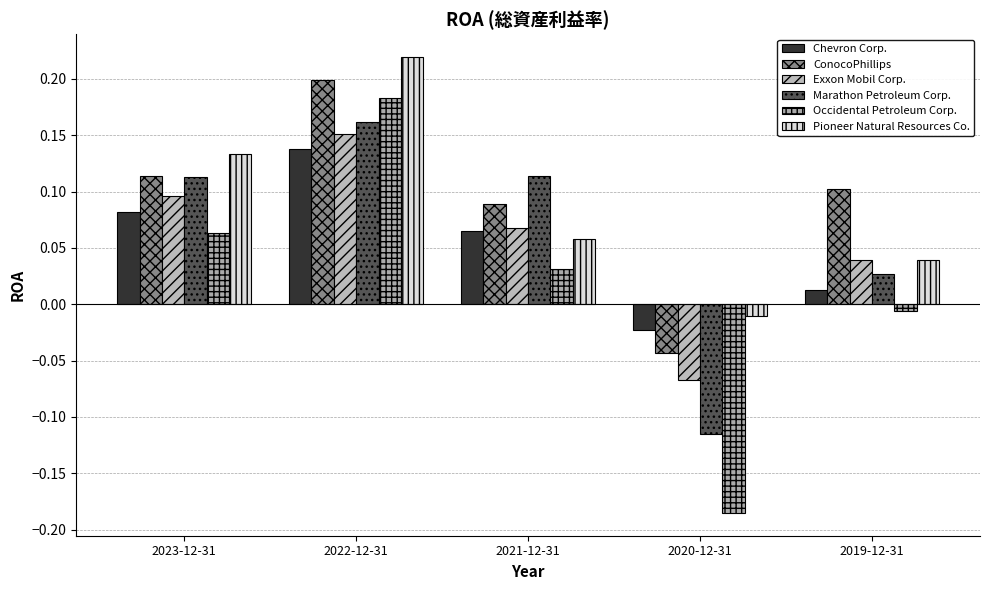

How many bars are there in total?

30